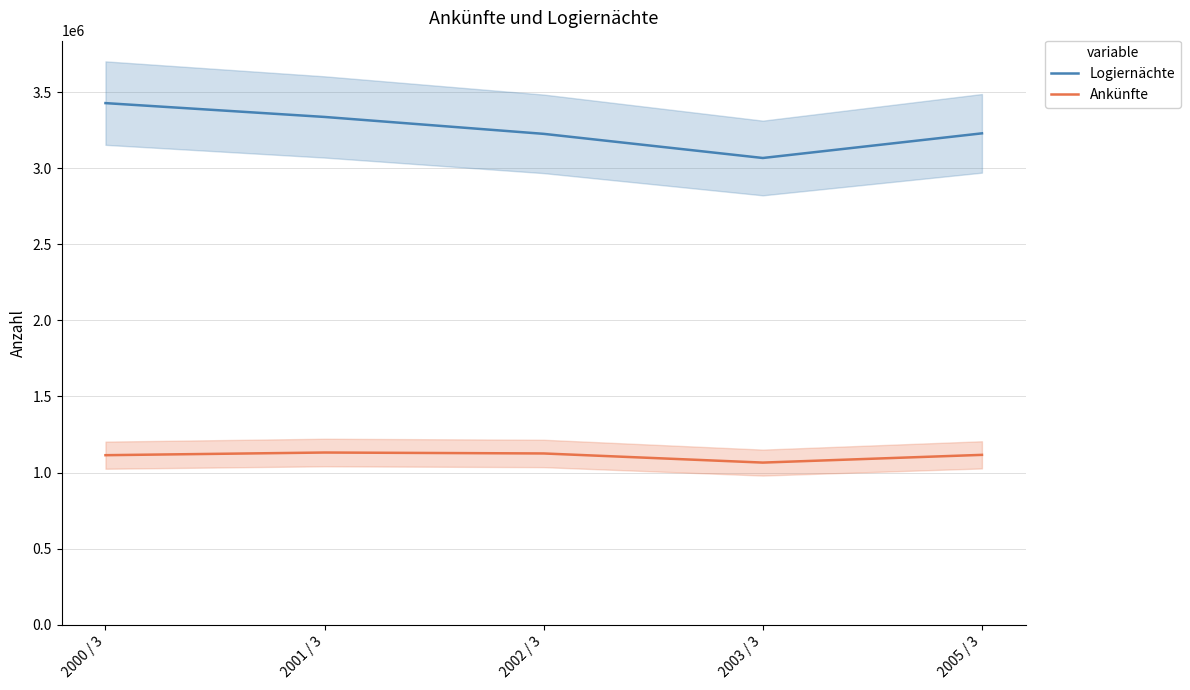

The value of Logiernächte at 2000 / 3 is 3428003. True or false?

True